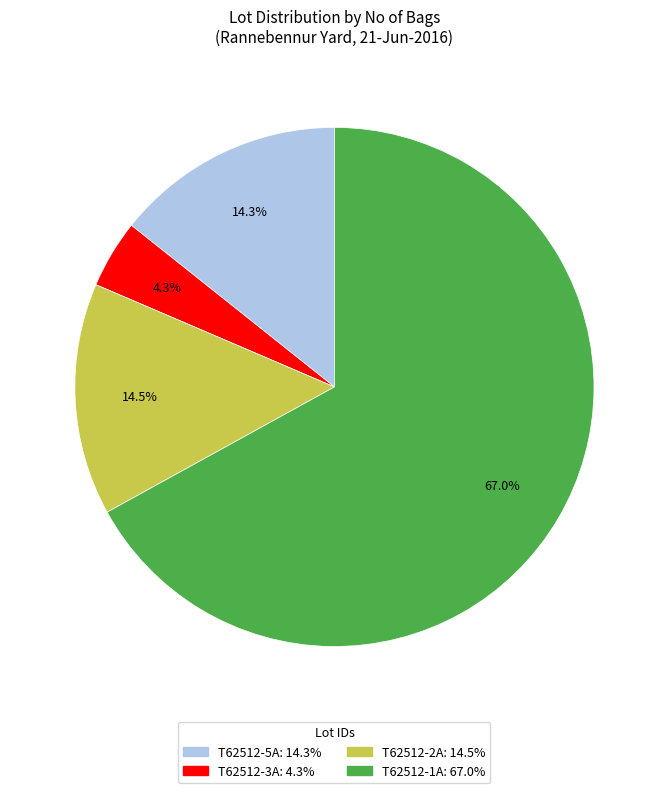

How many slices are in this pie chart?

4